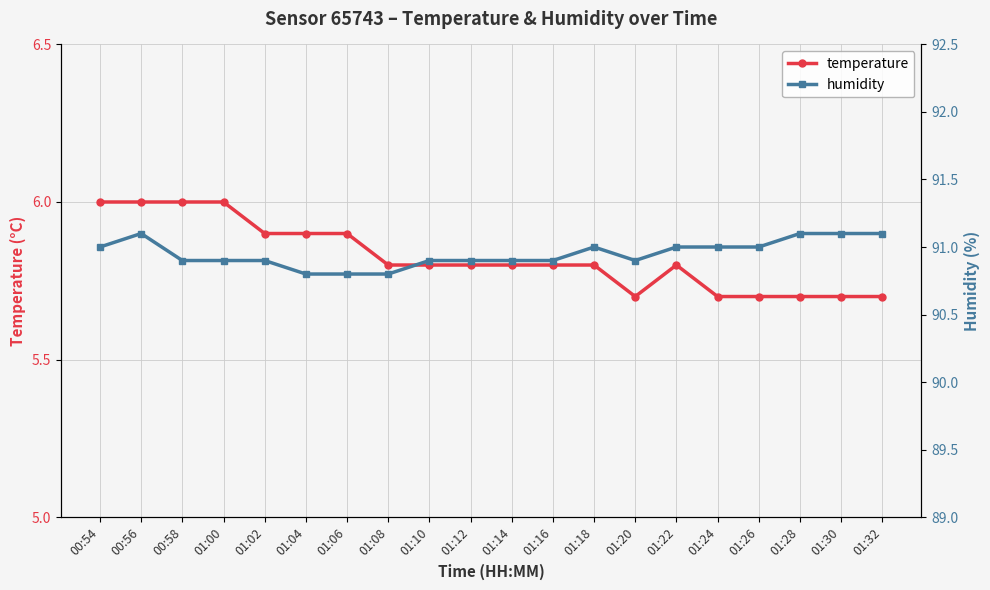

Reading left to right, what are all the values shown in this chart?

temperature: 00:54=6.0	00:56=6.0	00:58=6.0	01:00=6.0	01:02=5.9	01:04=5.9	01:06=5.9	01:08=5.8	01:10=5.8	01:12=5.8	01:14=5.8	01:16=5.8	01:18=5.8	01:20=5.7	01:22=5.8	01:24=5.7	01:26=5.7	01:28=5.7	01:30=5.7	01:32=5.7
humidity: 00:54=91.0	00:56=91.1	00:58=90.9	01:00=90.9	01:02=90.9	01:04=90.8	01:06=90.8	01:08=90.8	01:10=90.9	01:12=90.9	01:14=90.9	01:16=90.9	01:18=91.0	01:20=90.9	01:22=91.0	01:24=91.0	01:26=91.0	01:28=91.1	01:30=91.1	01:32=91.1